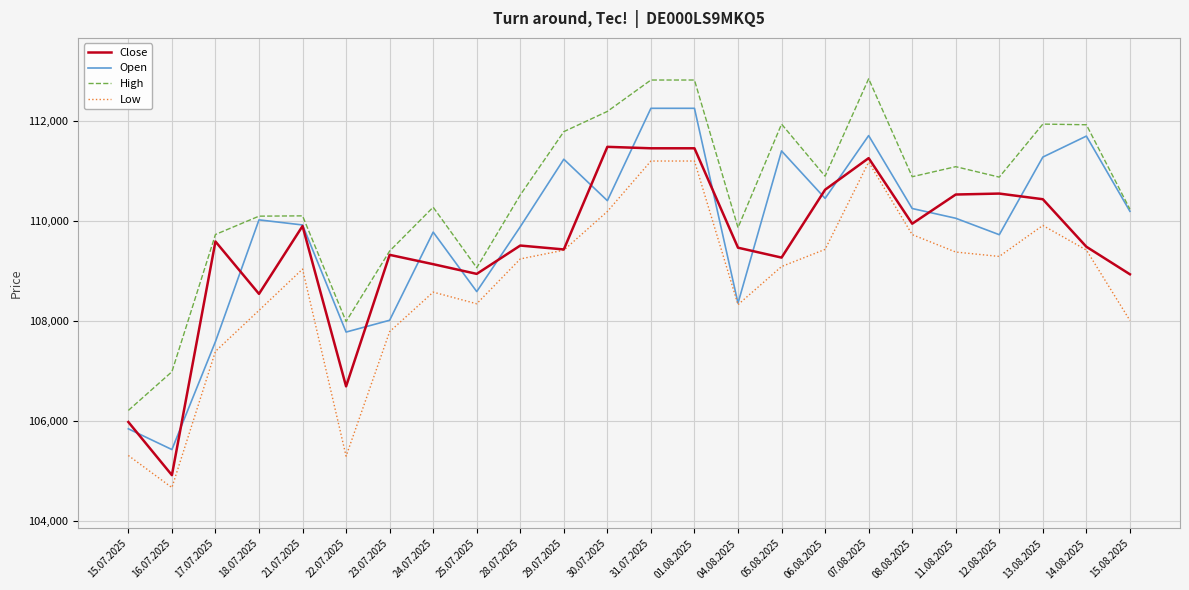

Which series changed the most between 01.08.2025 and 12.08.2025?

Open